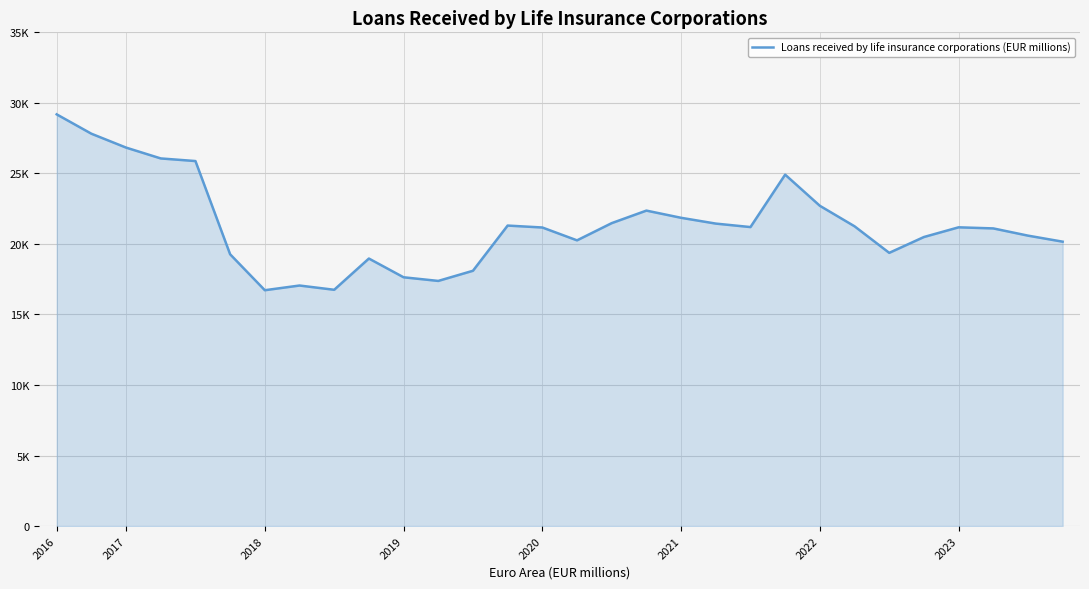

Does the chart display data point markers on the line(s)?

No